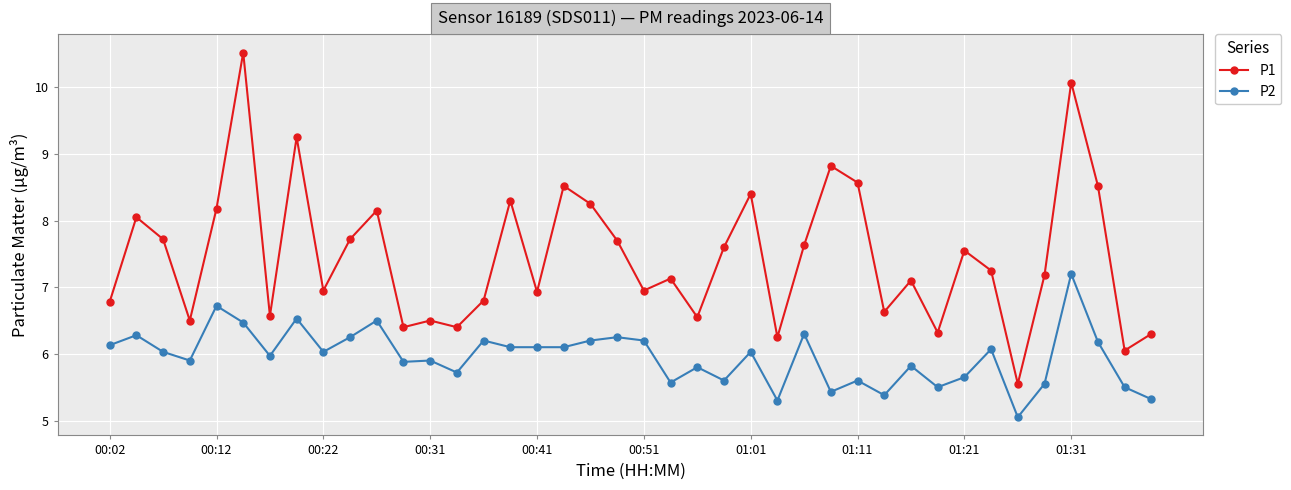

True or false: P2 has more than 1 interior local peaks.

True